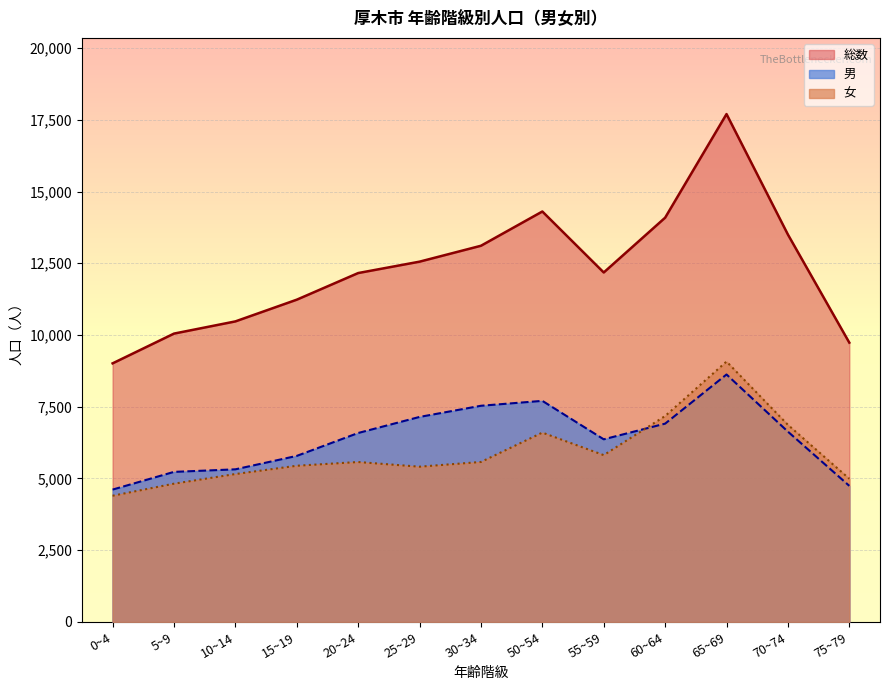

Is it true that 女 equals 6599 at 50~54?

True